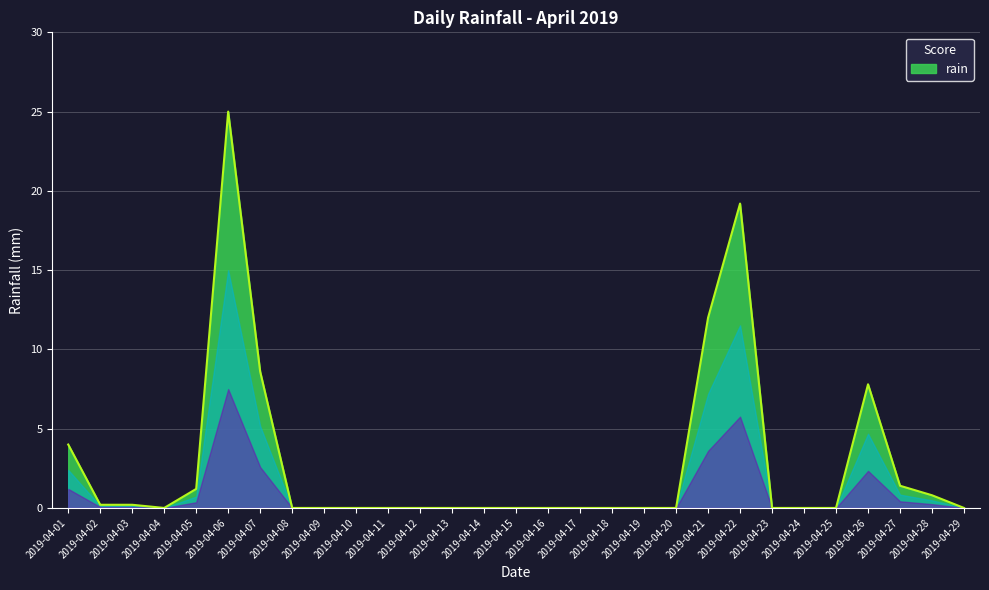

What is the difference between the values at 2019-04-05 and 2019-04-22?

18.0